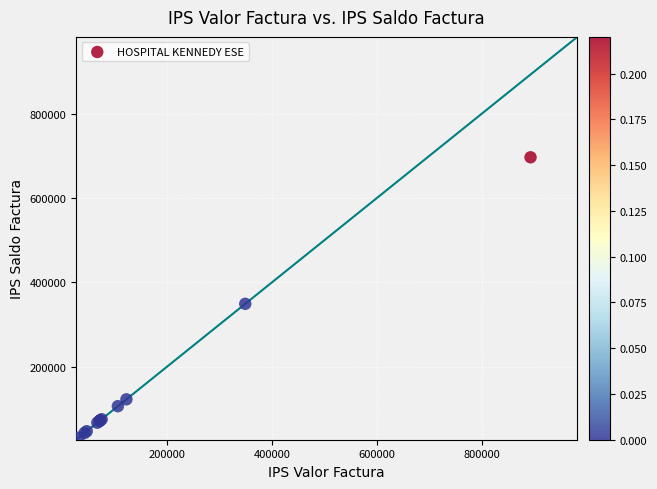

What Y value in the scatter plot is closest to 363740?

348830